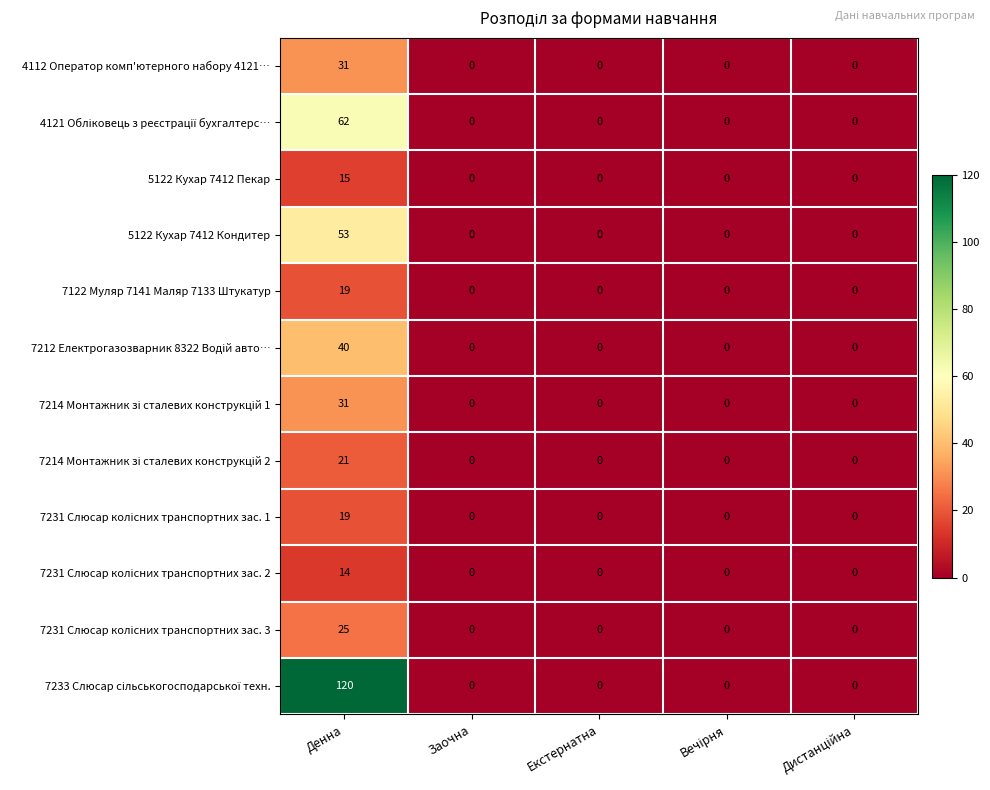

True or false: 4112 Оператор комп'ютерного набору 4121… has a value of 31 at Денна.

True